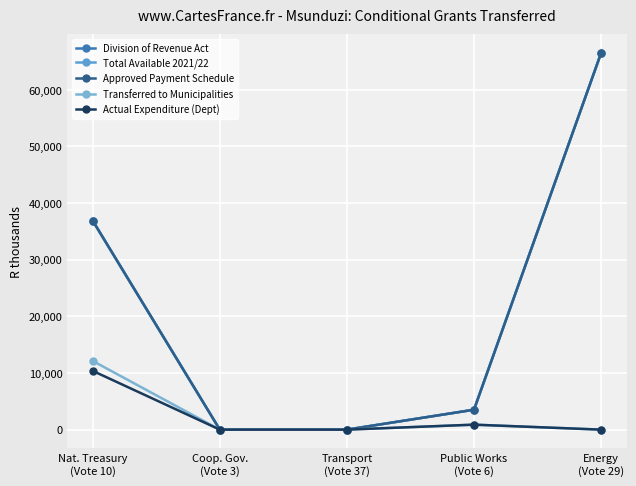

What is the sum of all Transferred to Municipalities values?

13007